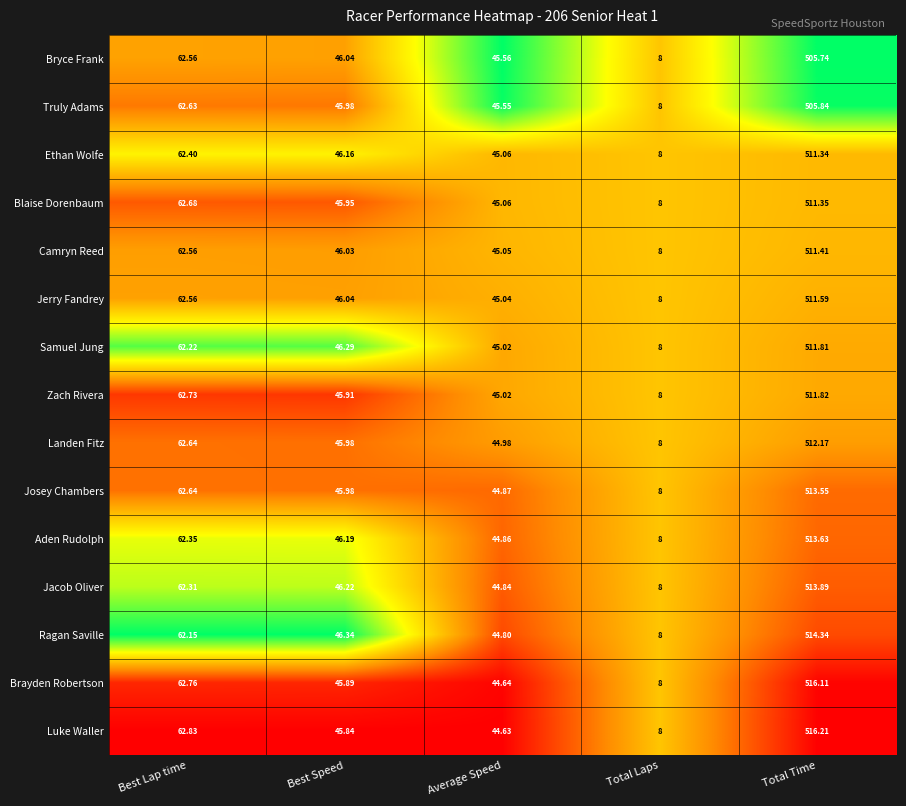

At which category does the chart reach its peak across all series?

Total Time